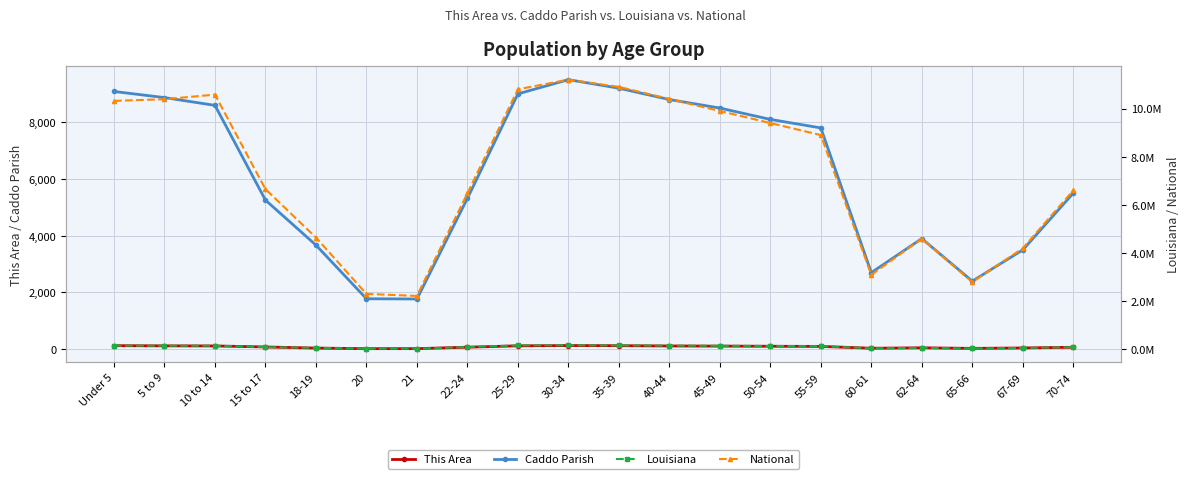

Reading left to right, extract all data points from this chart.

This Area: 126	119	116	80	41	20	21	72	120	130	125	115	110	105	100	35	50	30	45	70
Caddo Parish: 9084	8869	8595	5256	3670	1779	1771	5316	9000	9500	9200	8800	8500	8100	7800	2700	3900	2400	3500	5500
Louisiana: 160136	156386	156872	97399	68348	33822	33701	101767	170000	175000	168000	160000	153000	145000	138000	48000	70000	42000	63000	98000
National: 10319427	10389638	10579862	6656209	4647457	2308319	2223198	6482659	10800000	11200000	10900000	10400000	9900000	9400000	8900000	3100000	4600000	2800000	4200000	6600000